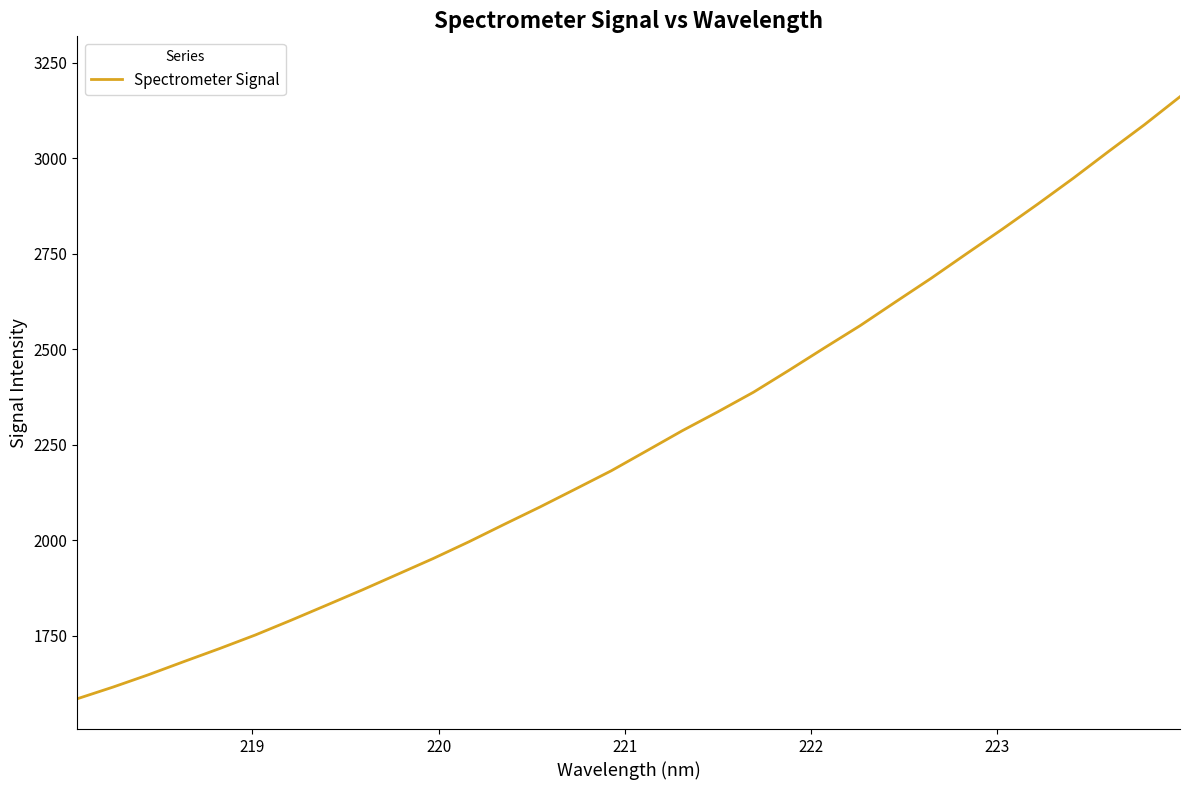

What is the greatest value displayed?

3161.2